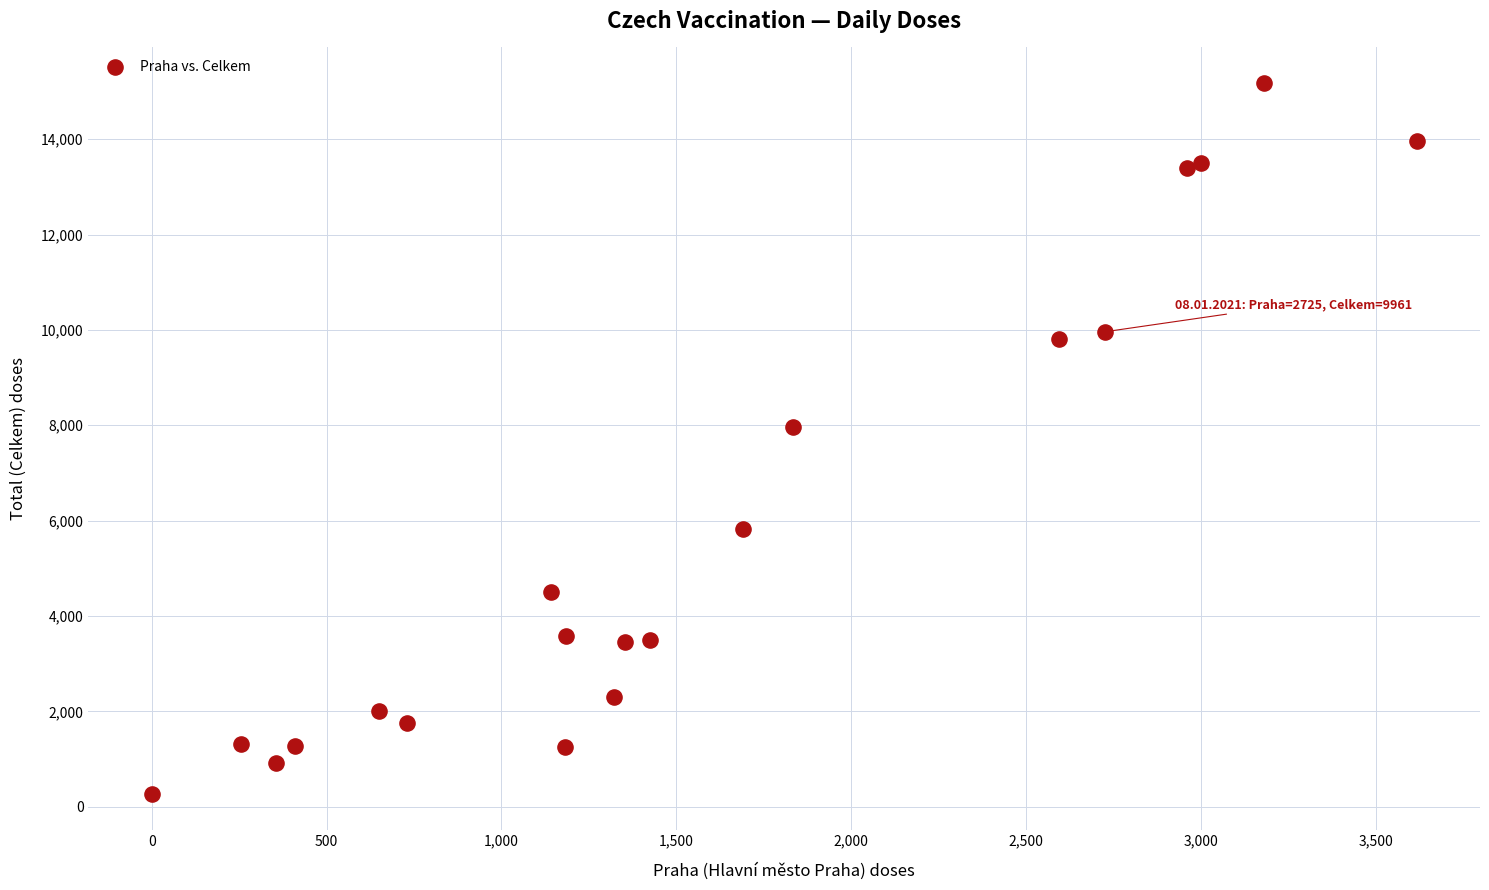

What is the range of X values (max minus min)?

3617